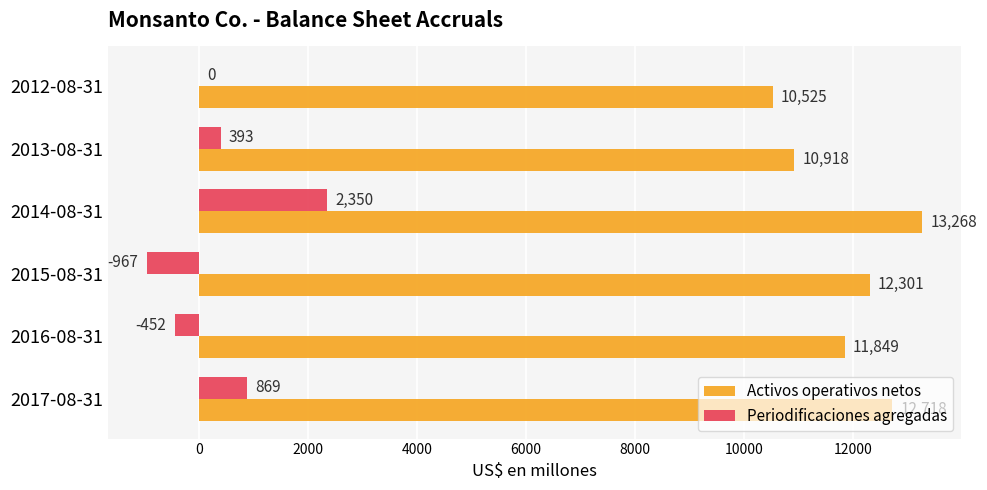

Is it true that Periodificaciones agregadas equals 0 at 2012-08-31?

True